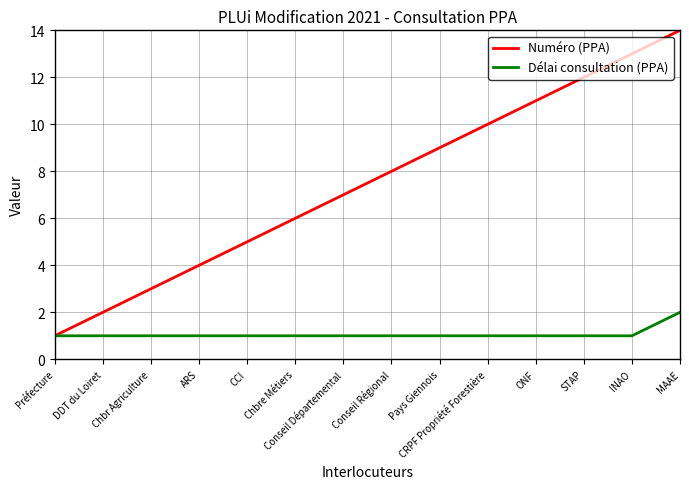

List the series in order of their overall mean, highest first.

Numéro (PPA), Délai consultation (PPA)